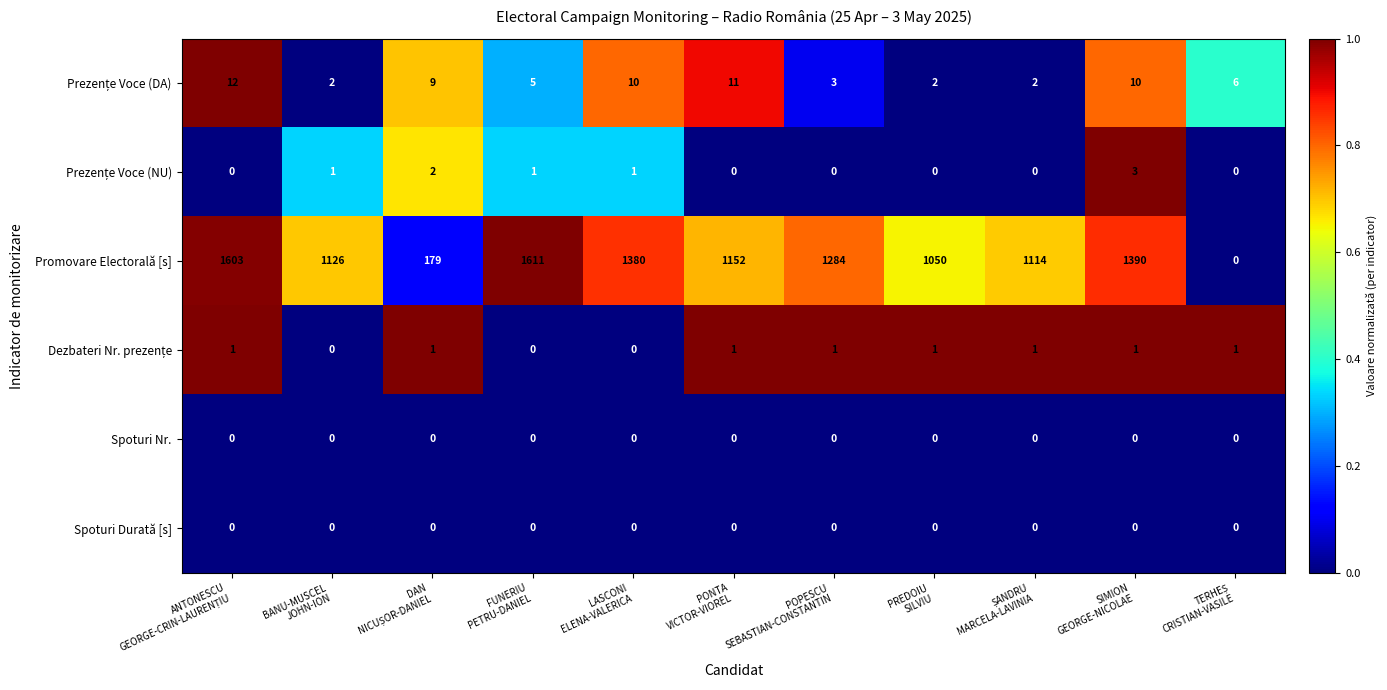

What is the difference between the maximum and minimum values in the Promovare Electorală [s] series?

1611